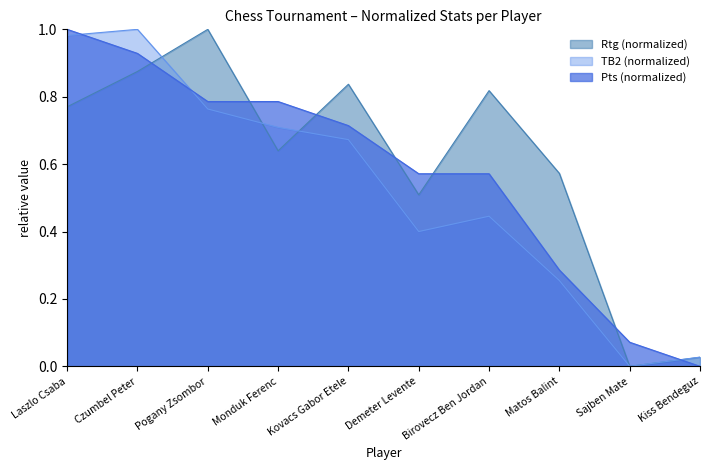

How many data points in Pts are above 0?

9